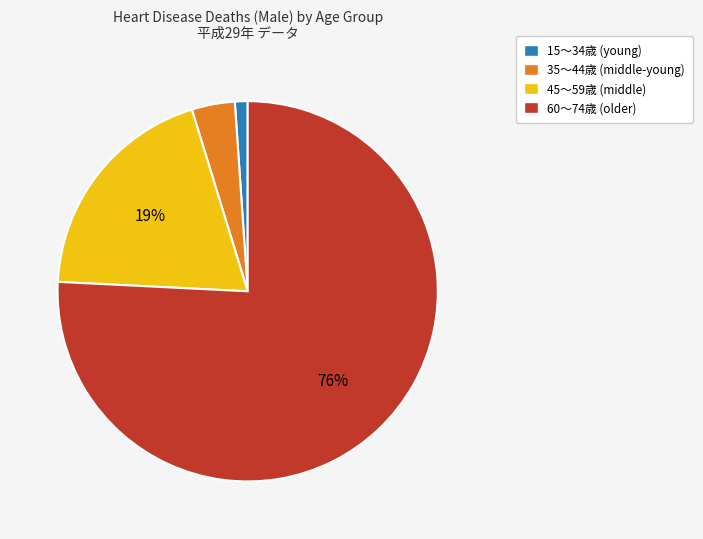

Rank the categories by value from highest to lowest.

60～74歳 (older), 45～59歳 (middle), 35～44歳 (middle-young), 15～34歳 (young)